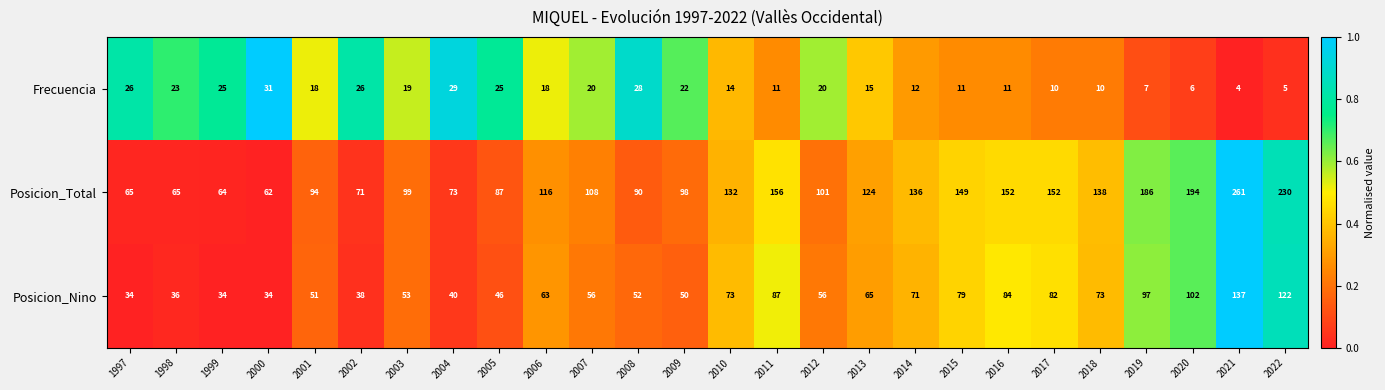

Rank the series at 2021 from lowest to highest value.

Frecuencia, Posicion_Nino, Posicion_Total